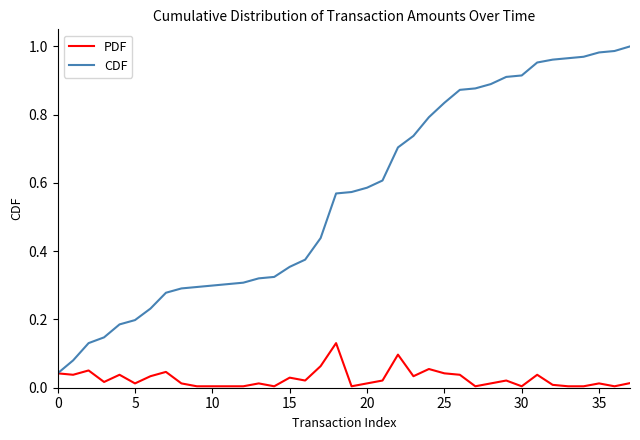

List the series in order of their peak value, lowest first.

PDF, CDF